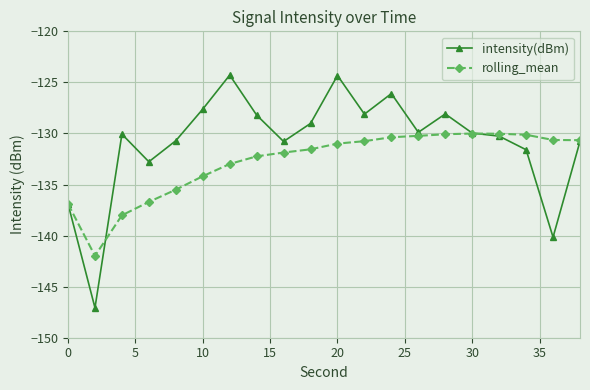

Which series has the largest total across all categories?

intensity(dBm)